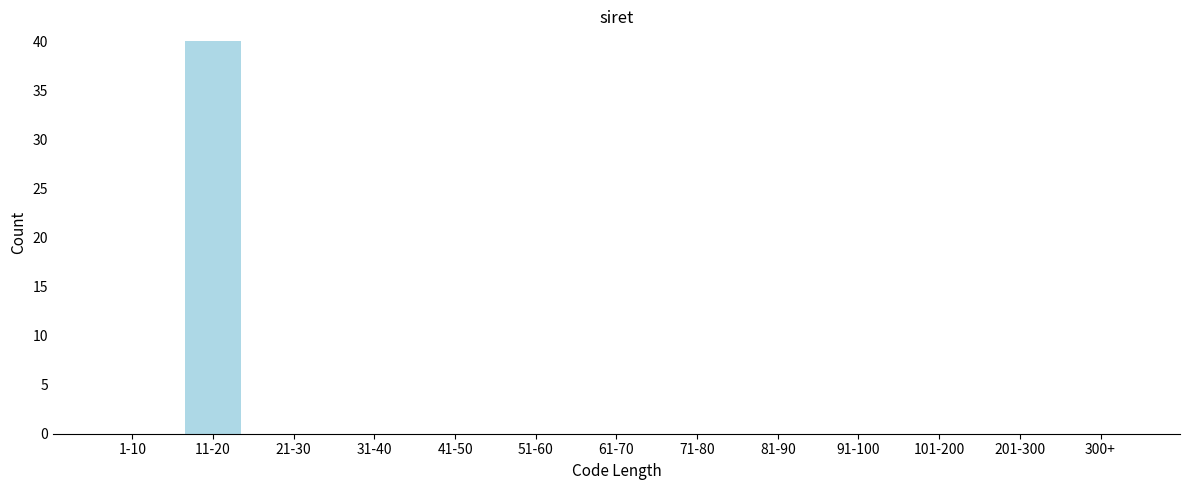

Reading left to right, extract all data points from this chart.

1-10=0	11-20=40	21-30=0	31-40=0	41-50=0	51-60=0	61-70=0	71-80=0	81-90=0	91-100=0	101-200=0	201-300=0	300+=0